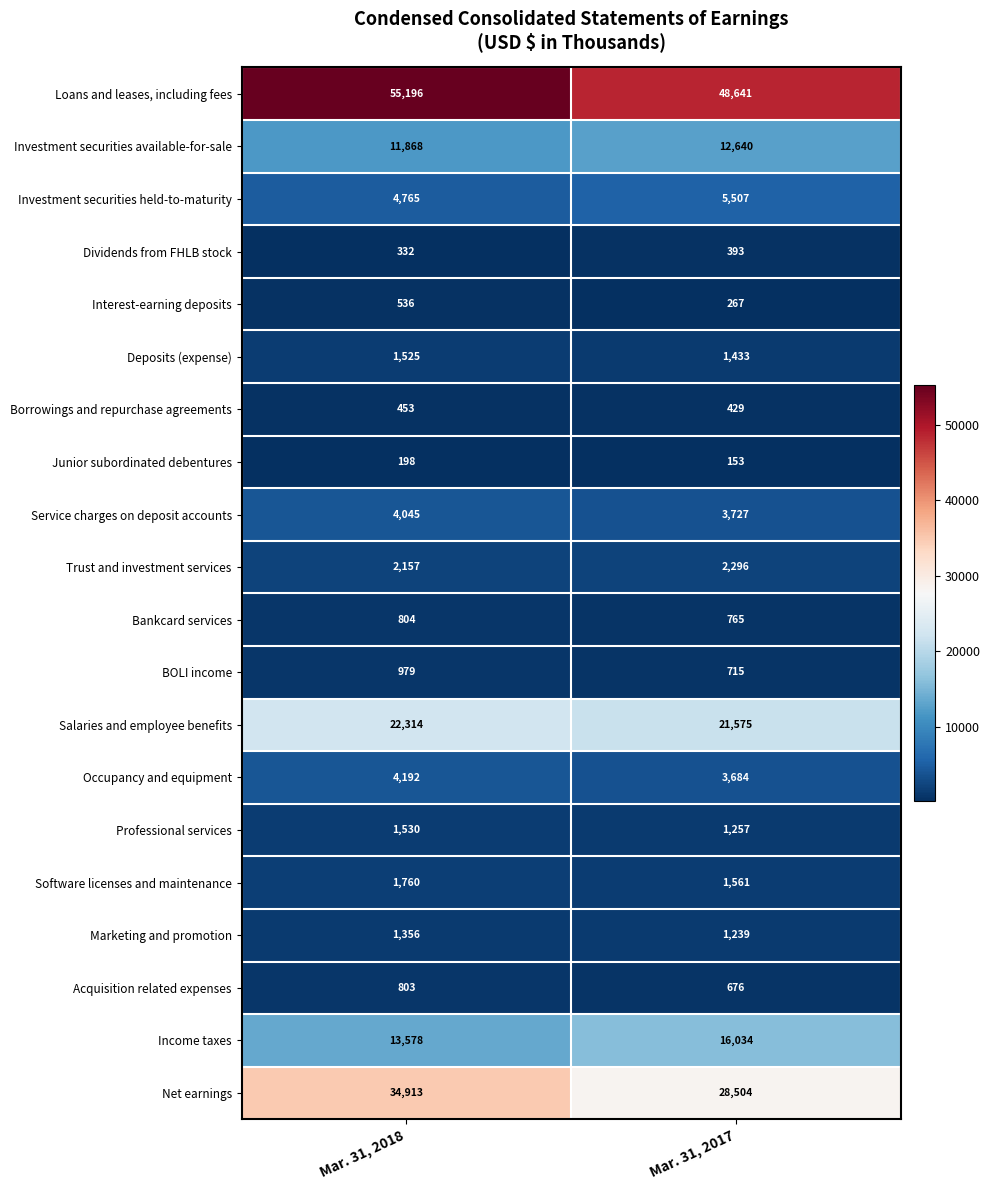

What is the total value across all series at Mar. 31, 2017?

151496